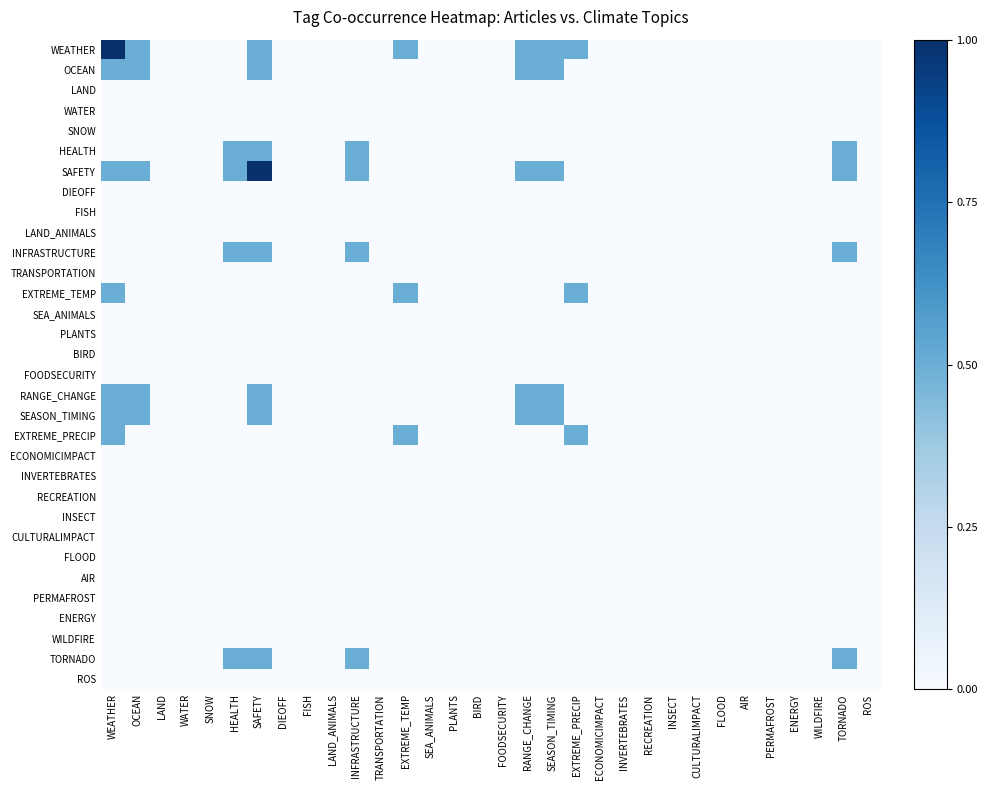

Which series has the largest total across all categories?

SAFETY